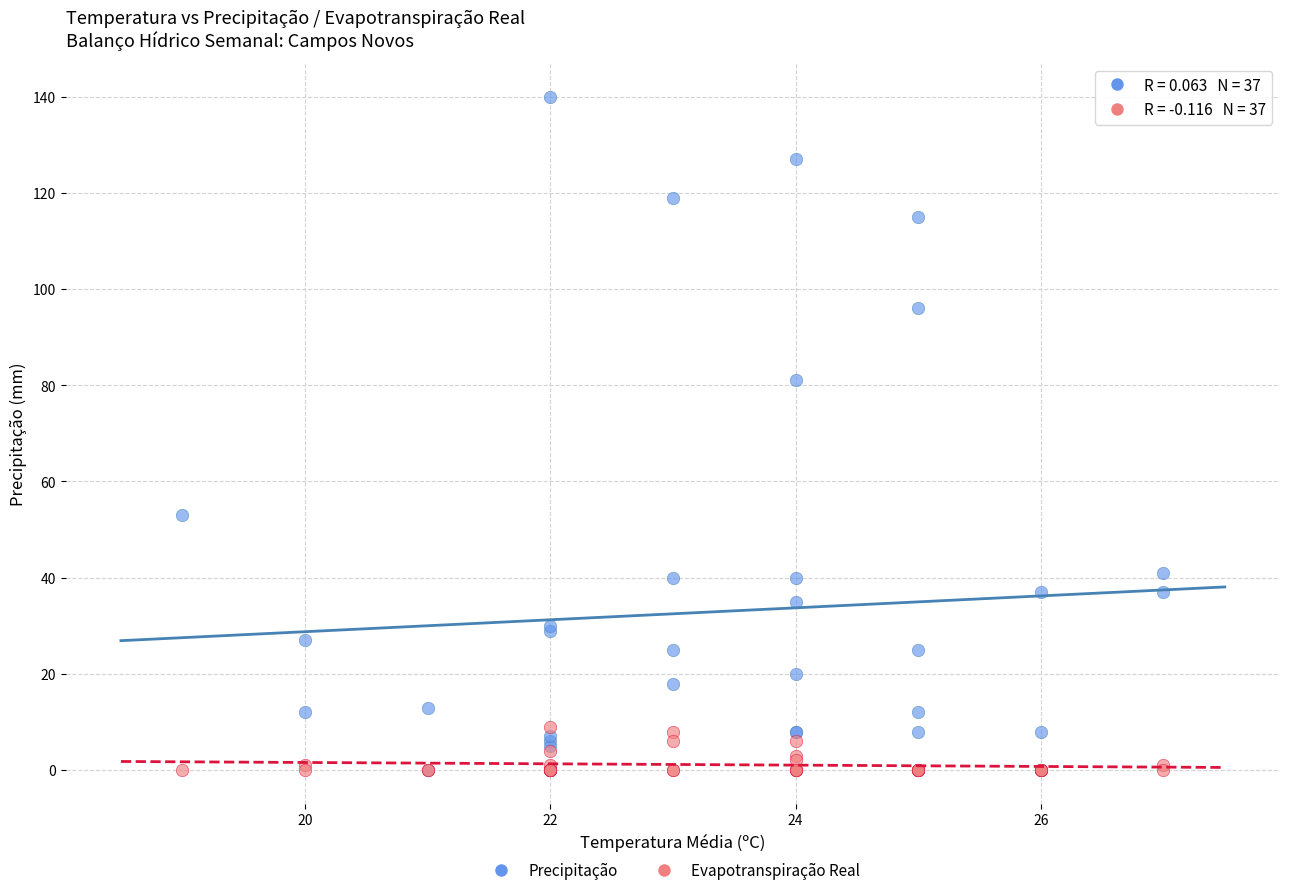

Across all series, what Y value is closest to 70?

81